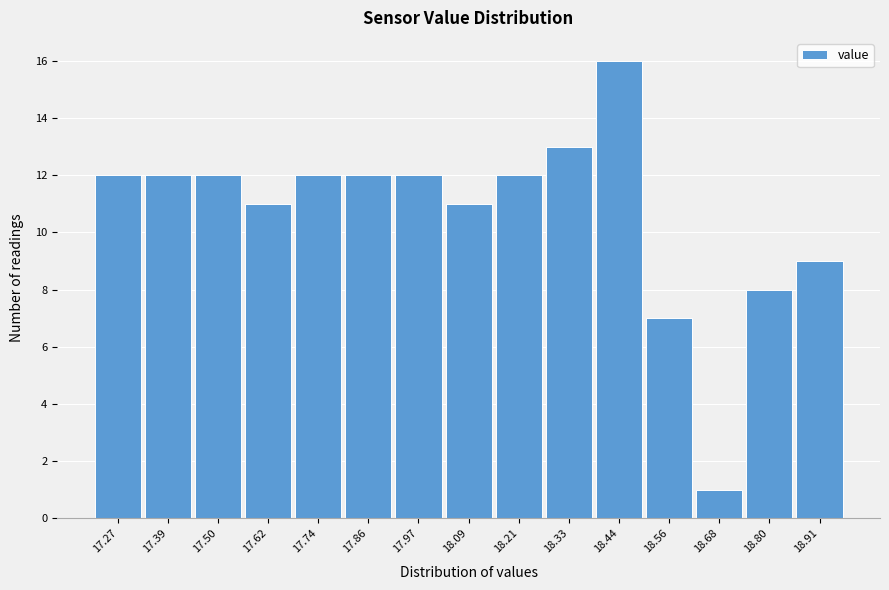

Reading left to right, list all the values displayed in this chart.

12	12	12	11	12	12	12	11	12	13	16	7	1	8	9